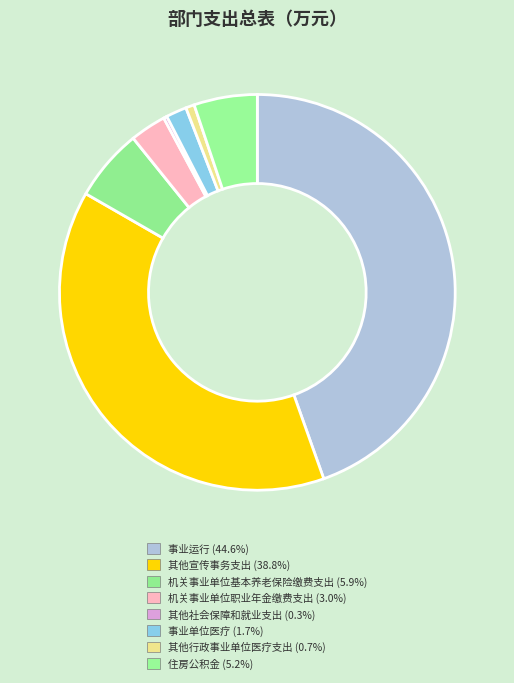

Is there a majority slice in this chart?

No